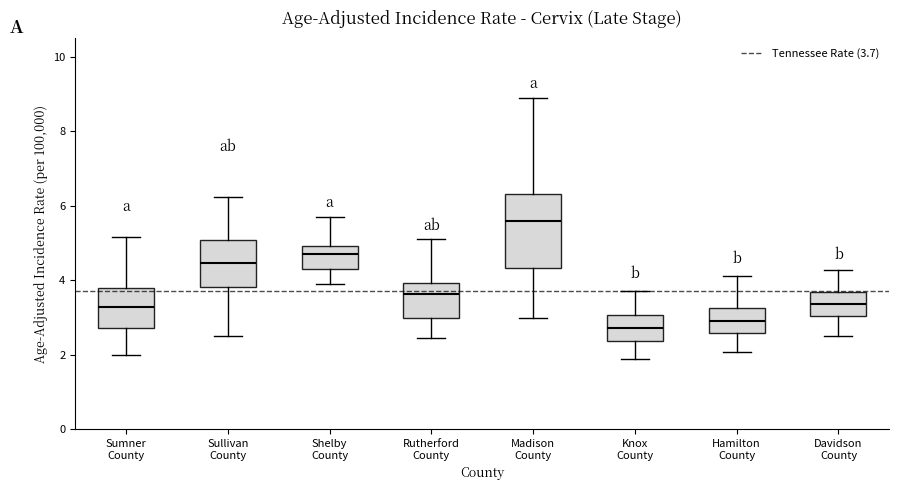

Comparing the boxes themselves (not the whiskers), which one is the tallest?

Madison County